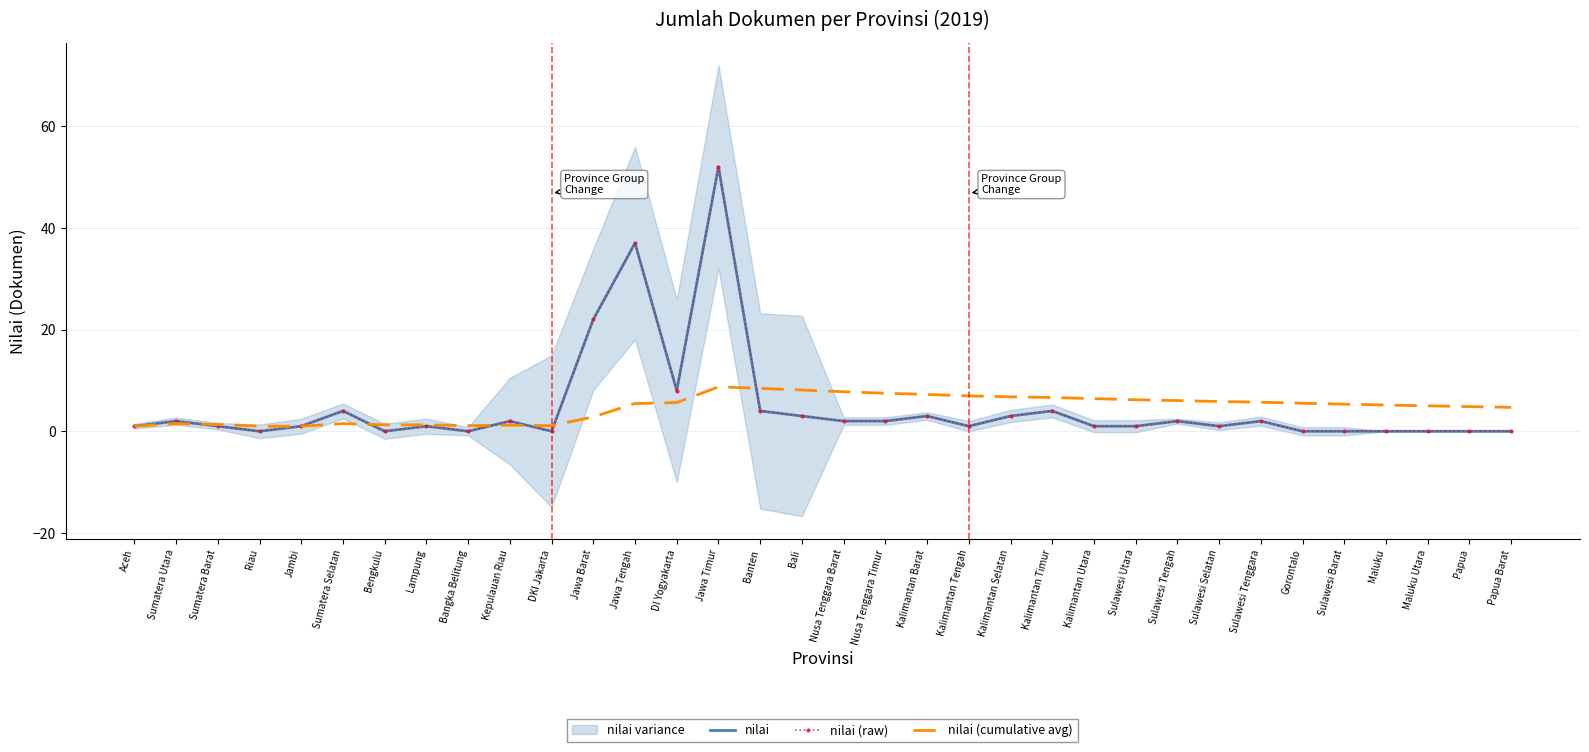

What is the total value across all series at Sumatera Utara?

5.5